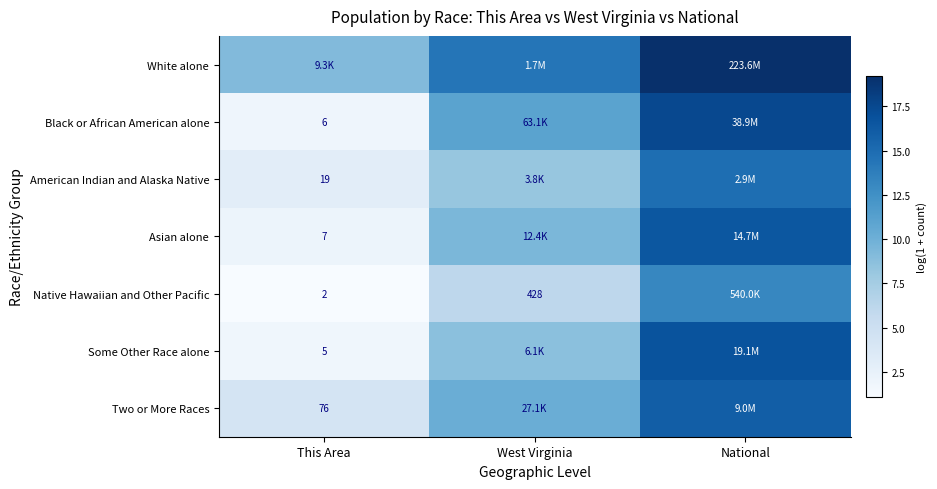

At West Virginia, list the series in order from smallest to largest.

Native Hawaiian and Other Pacific, American Indian and Alaska Native, Some Other Race alone, Asian alone, Two or More Races, Black or African American alone, White alone